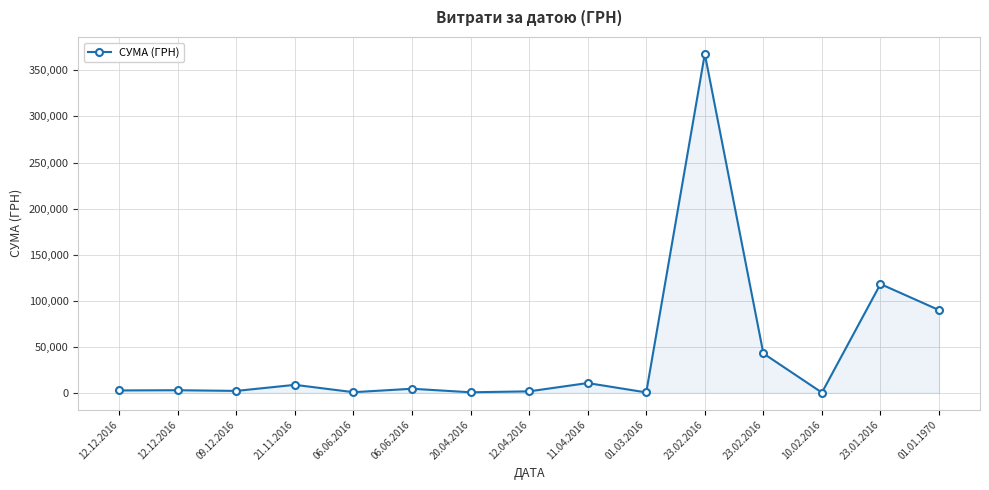

What is the sum of the values at 21.11.2016 and 06.06.2016?

9299.7